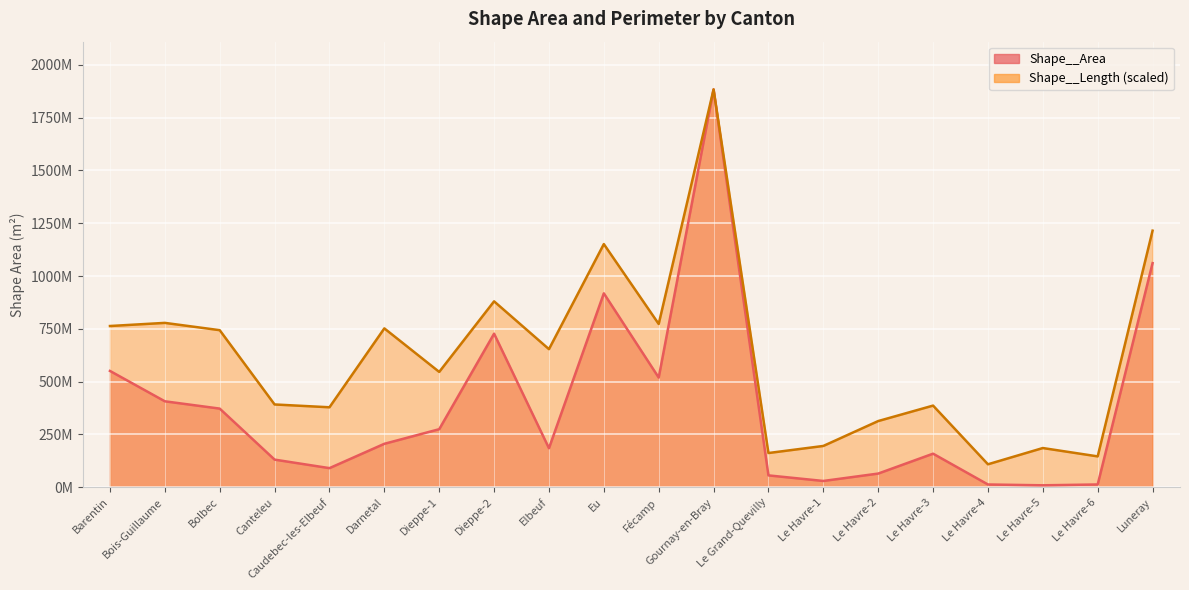

Rank the series at Dieppe-1 from highest to lowest value.

Shape__Length, Shape__Area